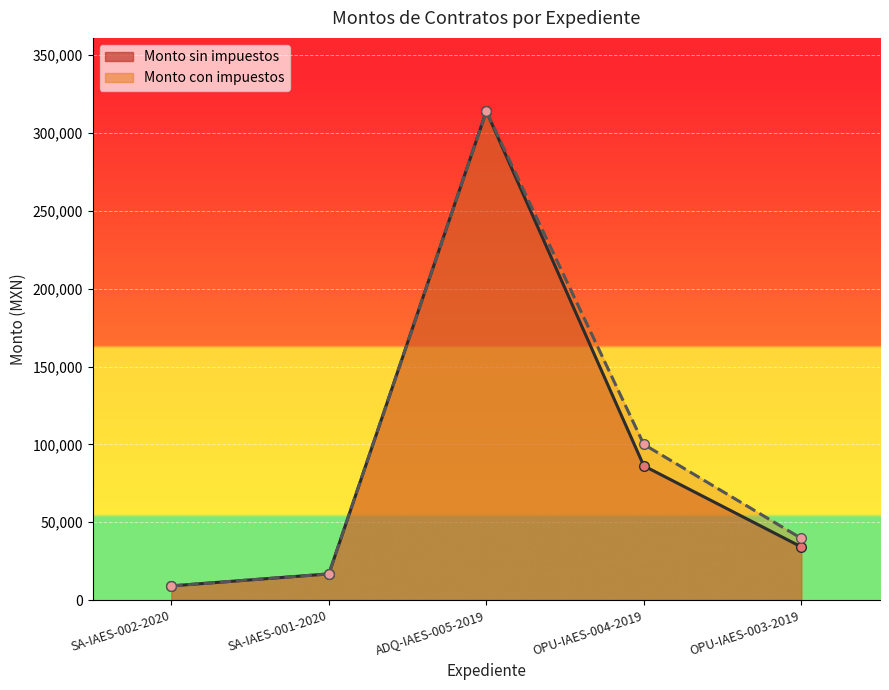

What is the label of the 5th point from the left?

OPU-IAES-003-2019